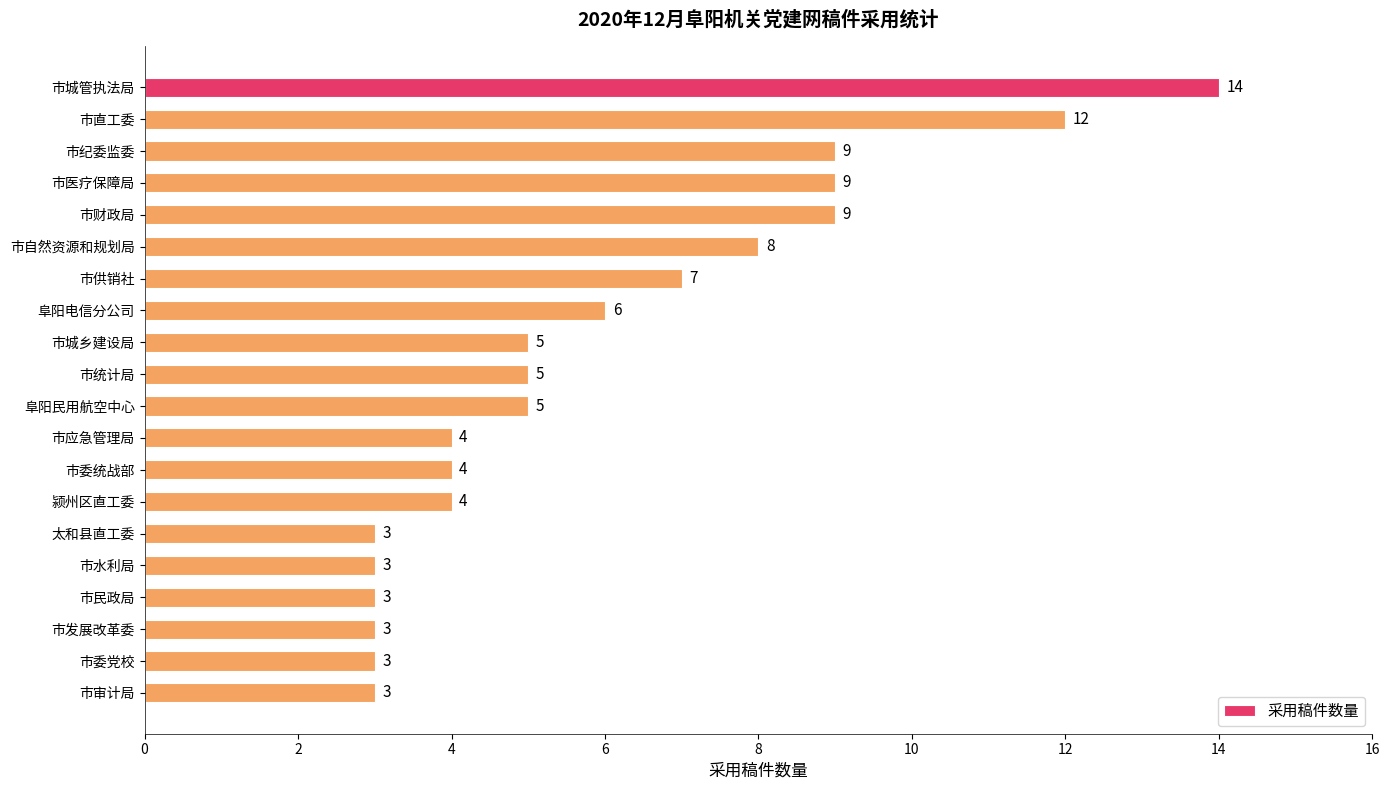

Reading bottom to top, transcribe all the data shown in this chart.

市审计局=3	市委党校=3	市发展改革委=3	市民政局=3	市水利局=3	太和县直工委=3	颍州区直工委=4	市委统战部=4	市应急管理局=4	阜阳民用航空中心=5	市统计局=5	市城乡建设局=5	阜阳电信分公司=6	市供销社=7	市自然资源和规划局=8	市财政局=9	市医疗保障局=9	市纪委监委=9	市直工委=12	市城管执法局=14